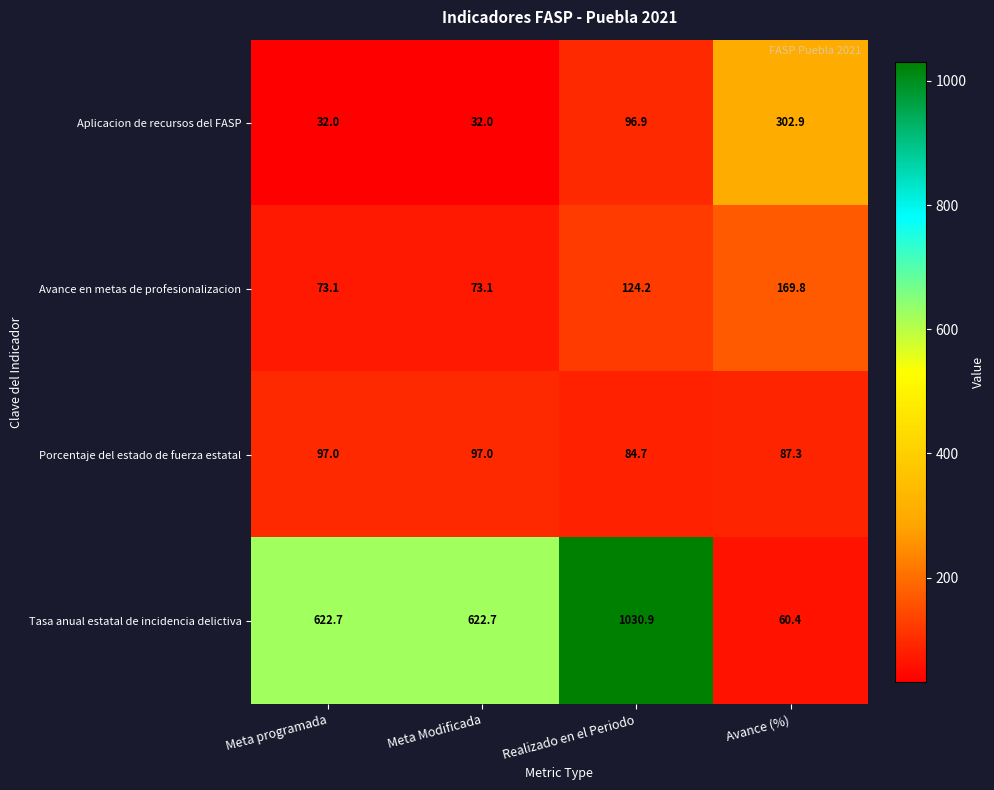

At which label does Avance en metas de profesionalizacion first exceed 124?

Realizado en el Periodo